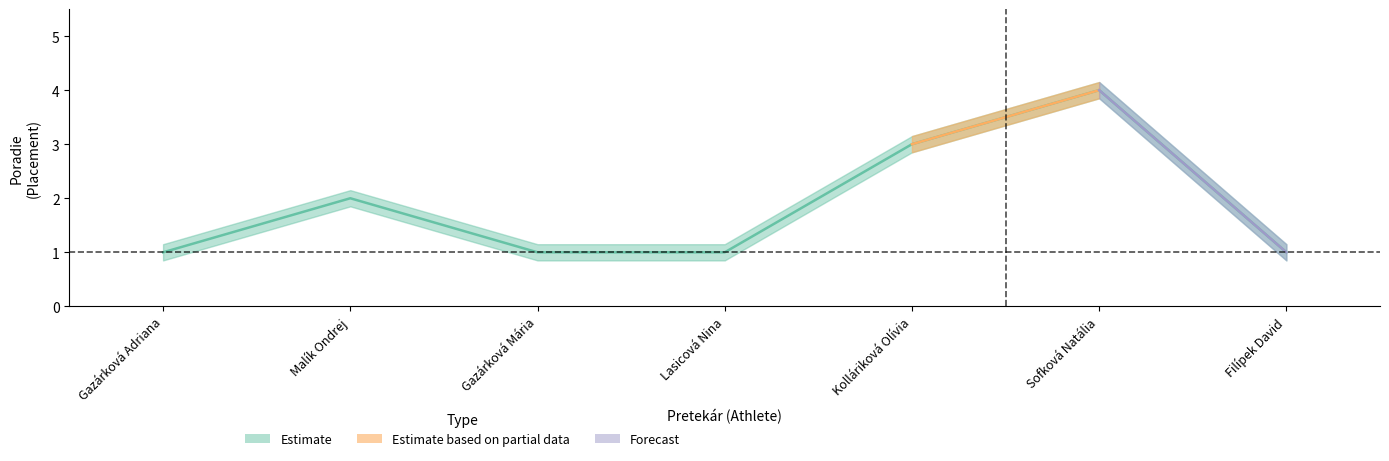

Where is the data nearest to the value 2?

Malík Ondrej